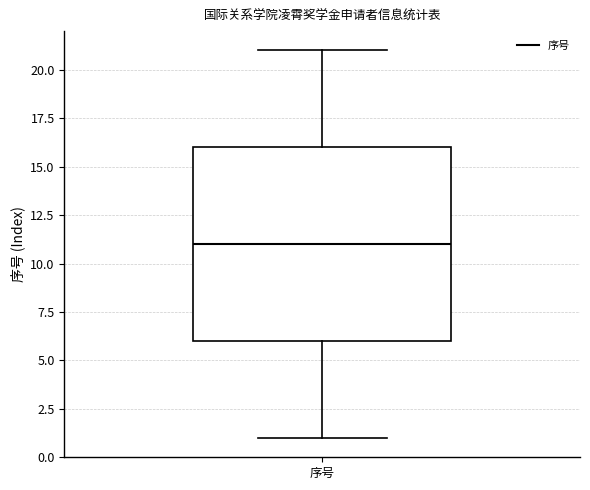

Read this box plot against the y-axis: the position of the median line, the range covered by the box, and the ends of both whiskers. The values are not printed on the chart, so give them approximately, as read against the axis.

median 11, box 6 to 16, whiskers 1 to 21